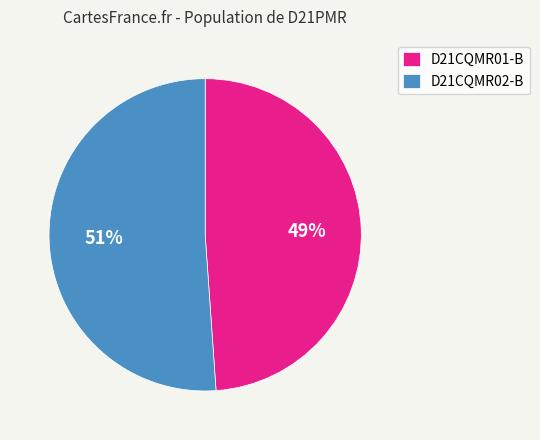

What is the largest slice in the pie chart?

D21CQMR02-B